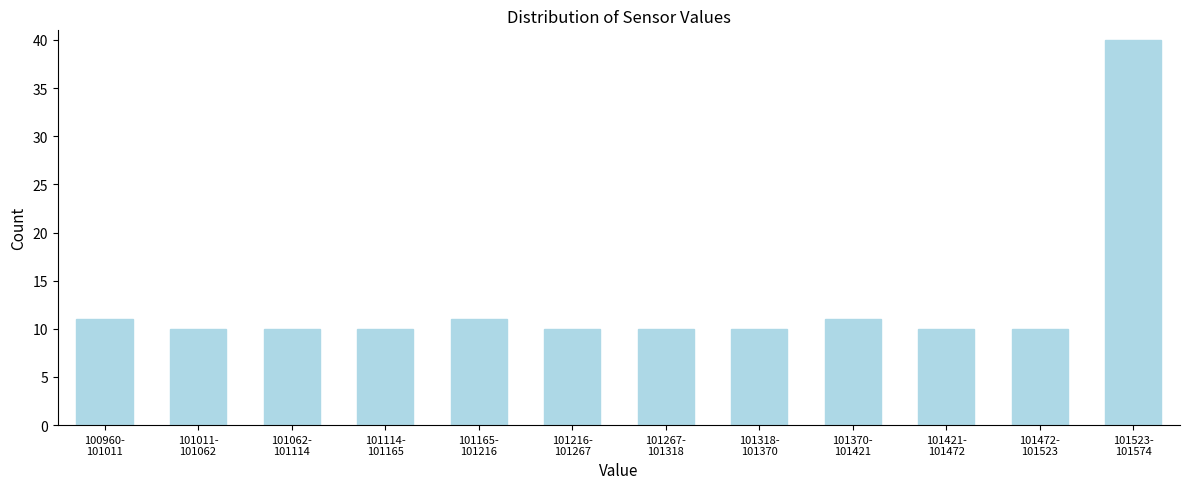

Reading left to right, list all the values displayed in this chart.

11	10	10	10	11	10	10	10	11	10	10	40